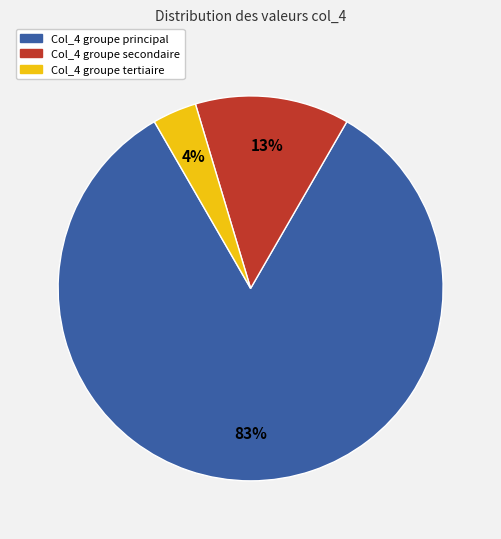

Is there any slice that represents more than half of the pie?

Yes